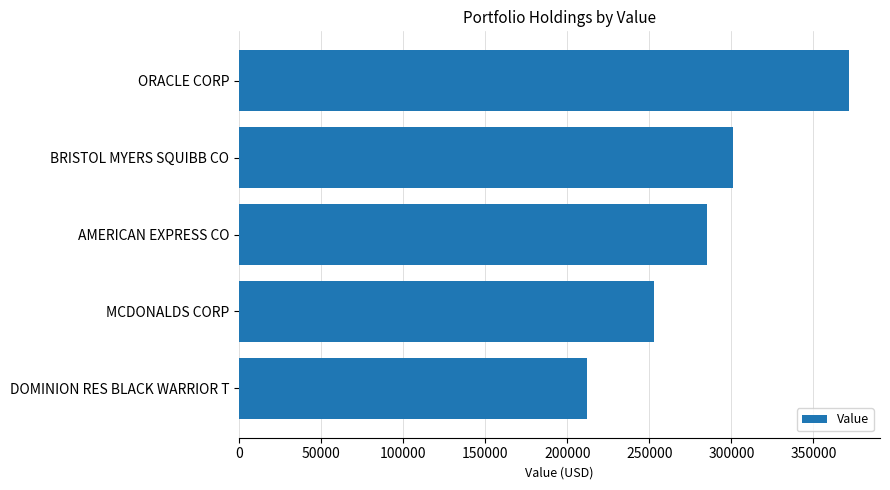

The chart shows a value of 556547 at ORACLE CORP. True or false?

False